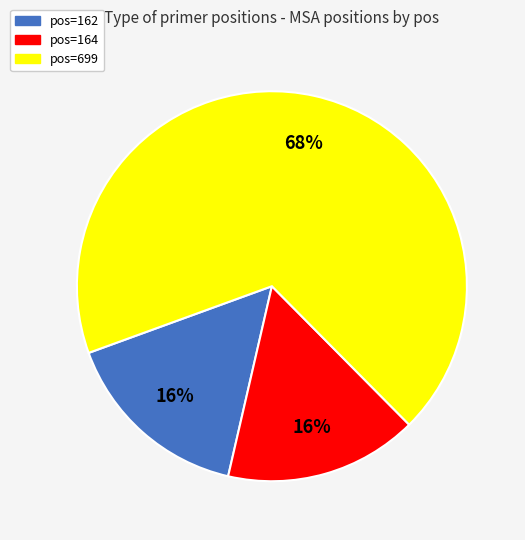

The pos=699 slice represents 82% of the pie. True or false?

False